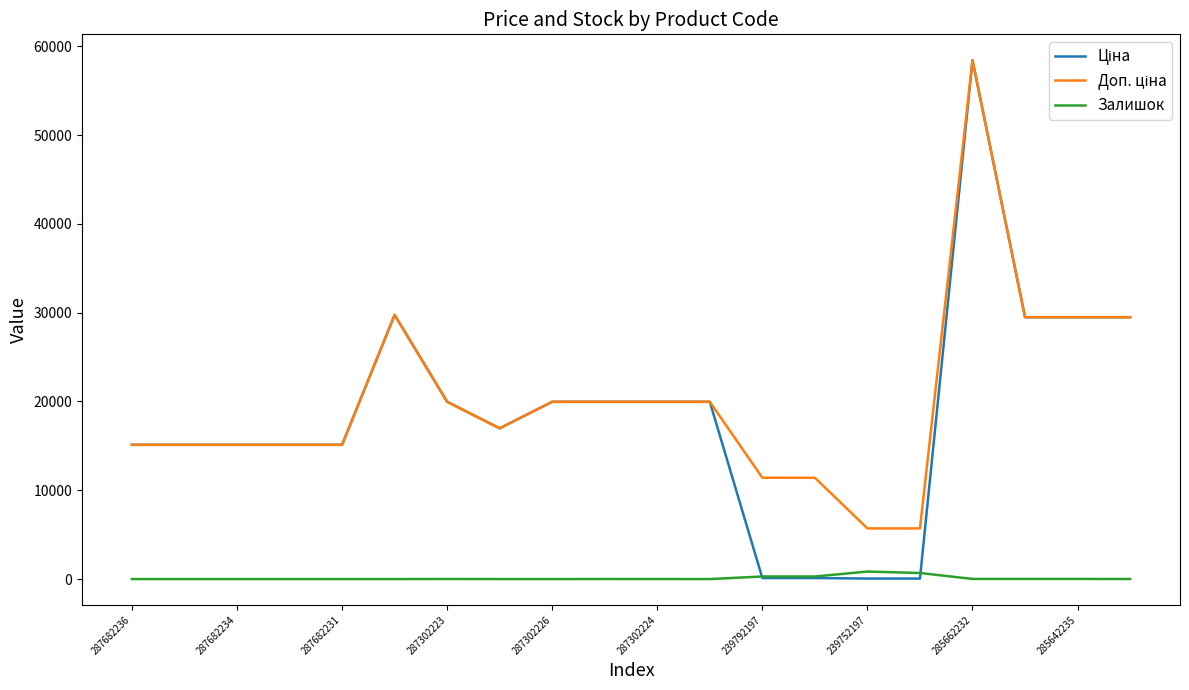

What is the maximum value shown in the chart?

58426.5